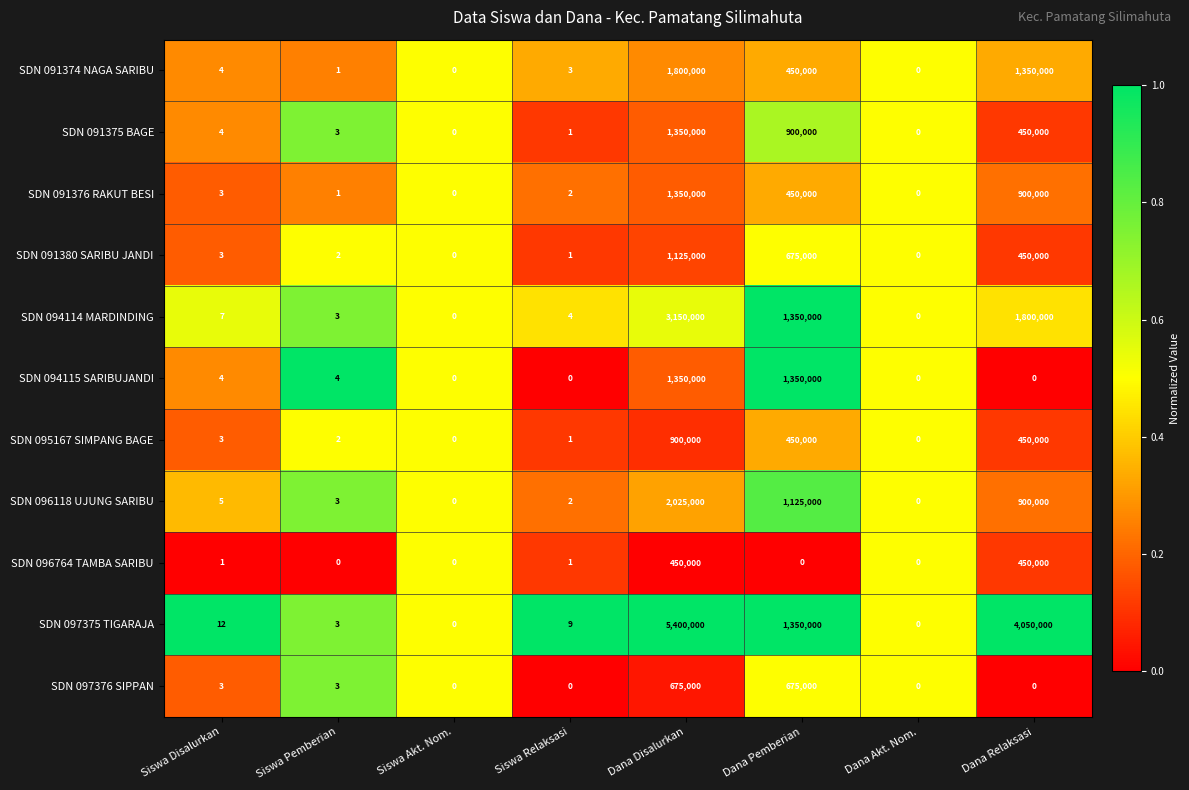

Is the value of SDN 096764 TAMBA SARIBU at Dana Akt. Nom. greater than the value of SDN 091374 NAGA SARIBU at Siswa Relaksasi?

No